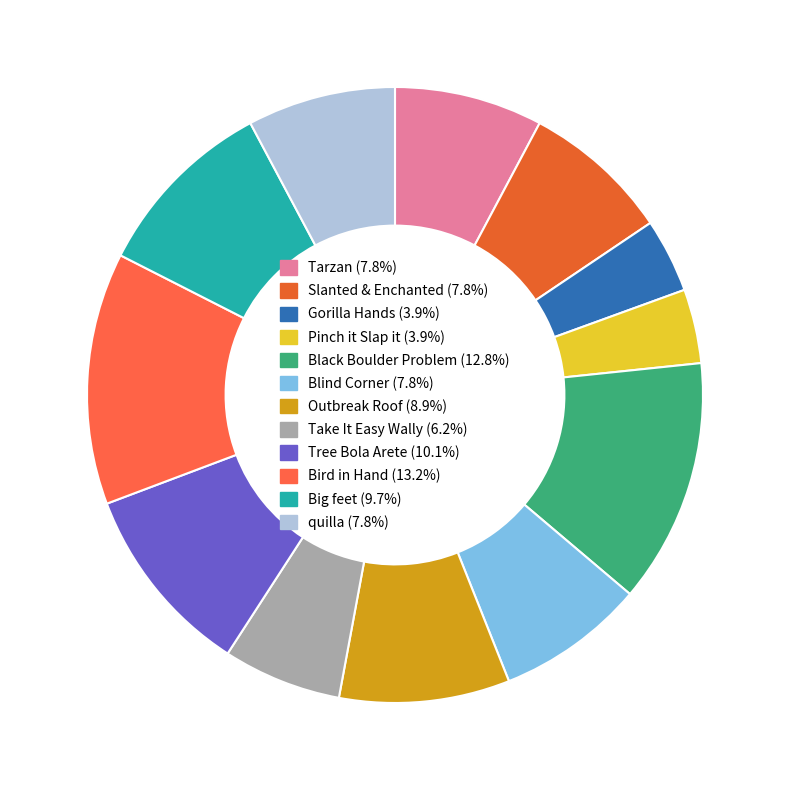

Is Blind Corner the majority of the pie?

No